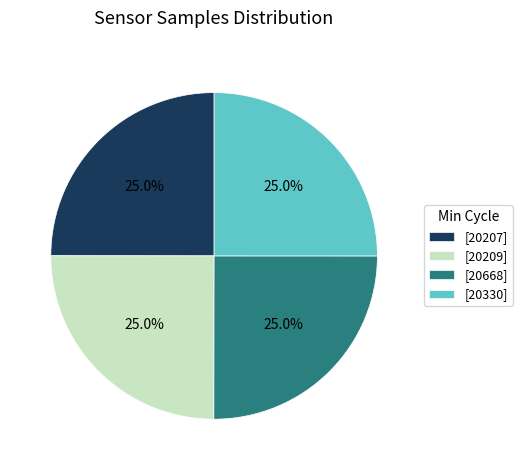

What portion of the pie excludes [20668]?

75.0%